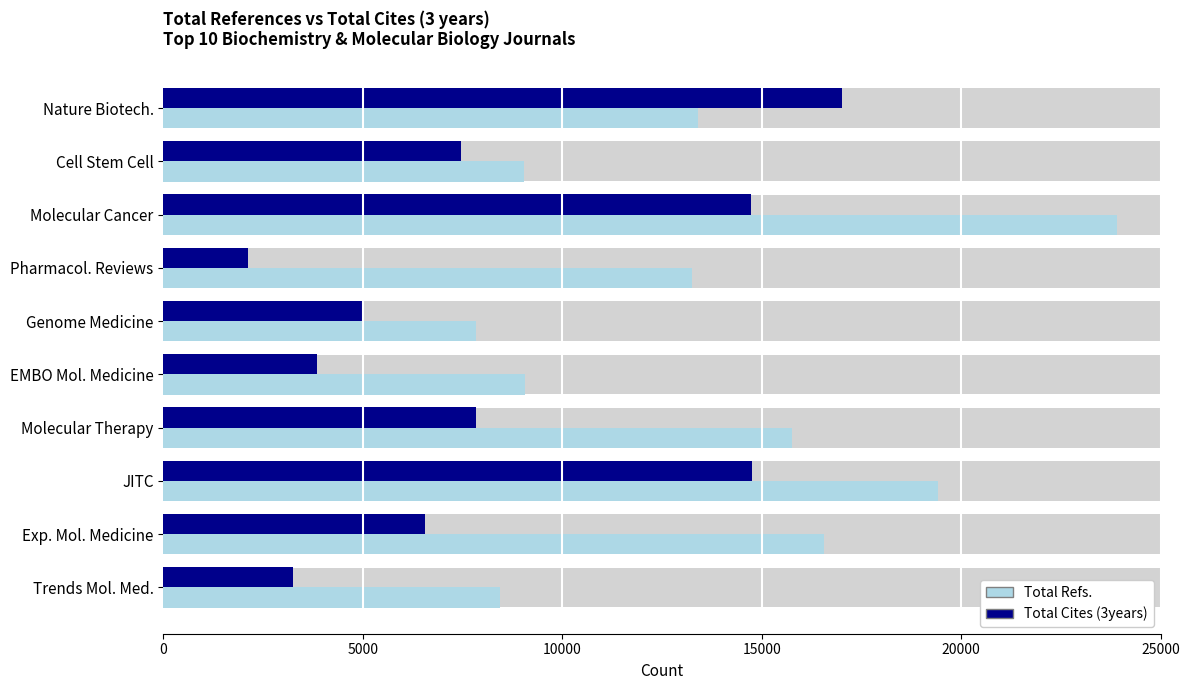

List the series in order of their peak value, lowest first.

Total Cites (3years), Total Refs.